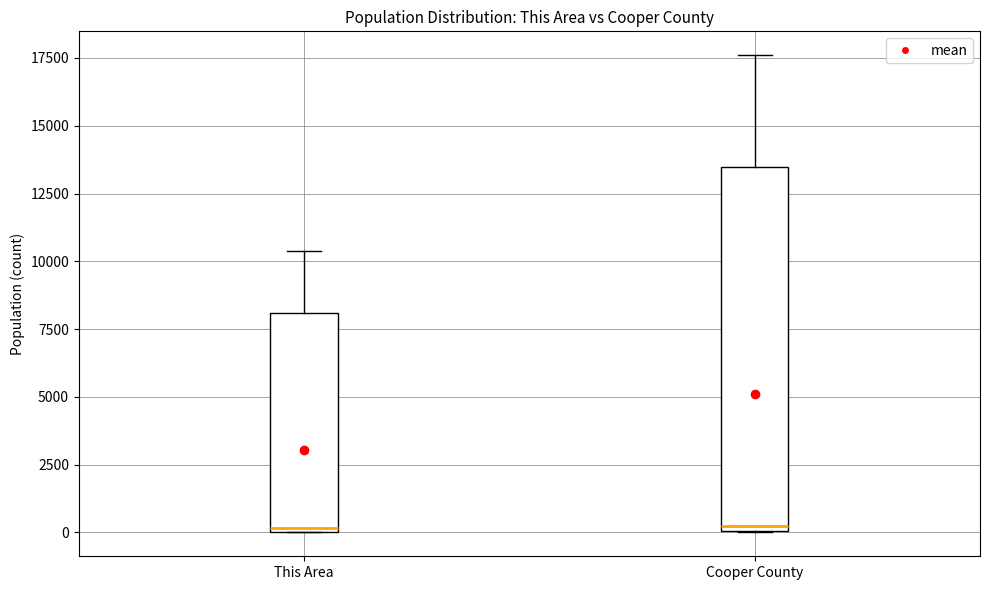

Comparing the boxes themselves (not the whiskers), which one is the tallest?

Cooper County